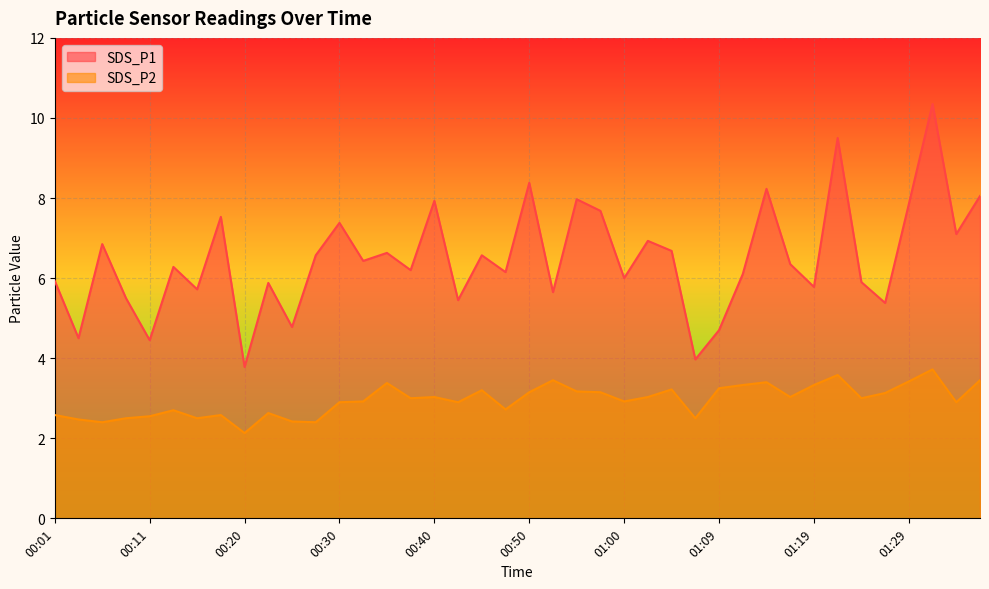

True or false: SDS_P2 and SDS_P1 cross at least once.

False